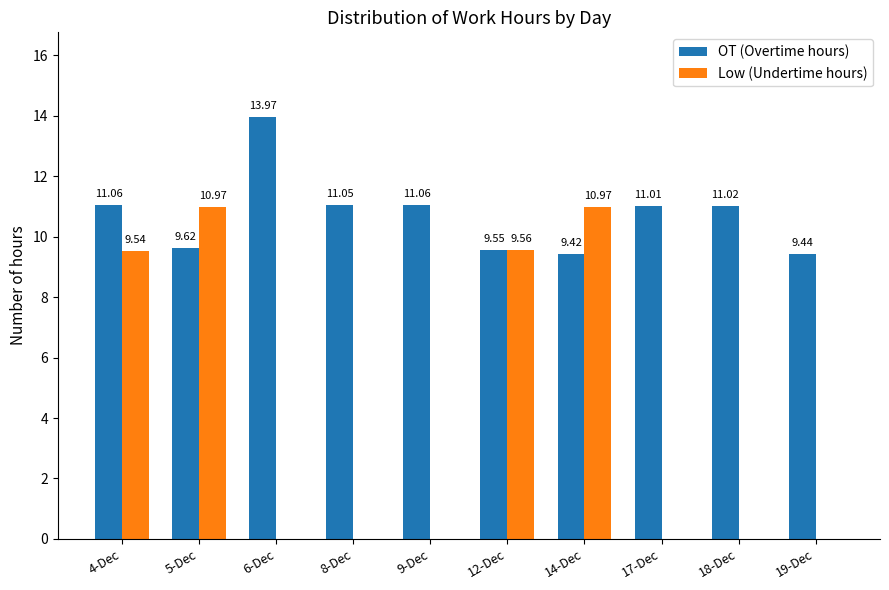

The OT (Overtime hours) series shows 11.0 at 18-Dec. True or false?

True